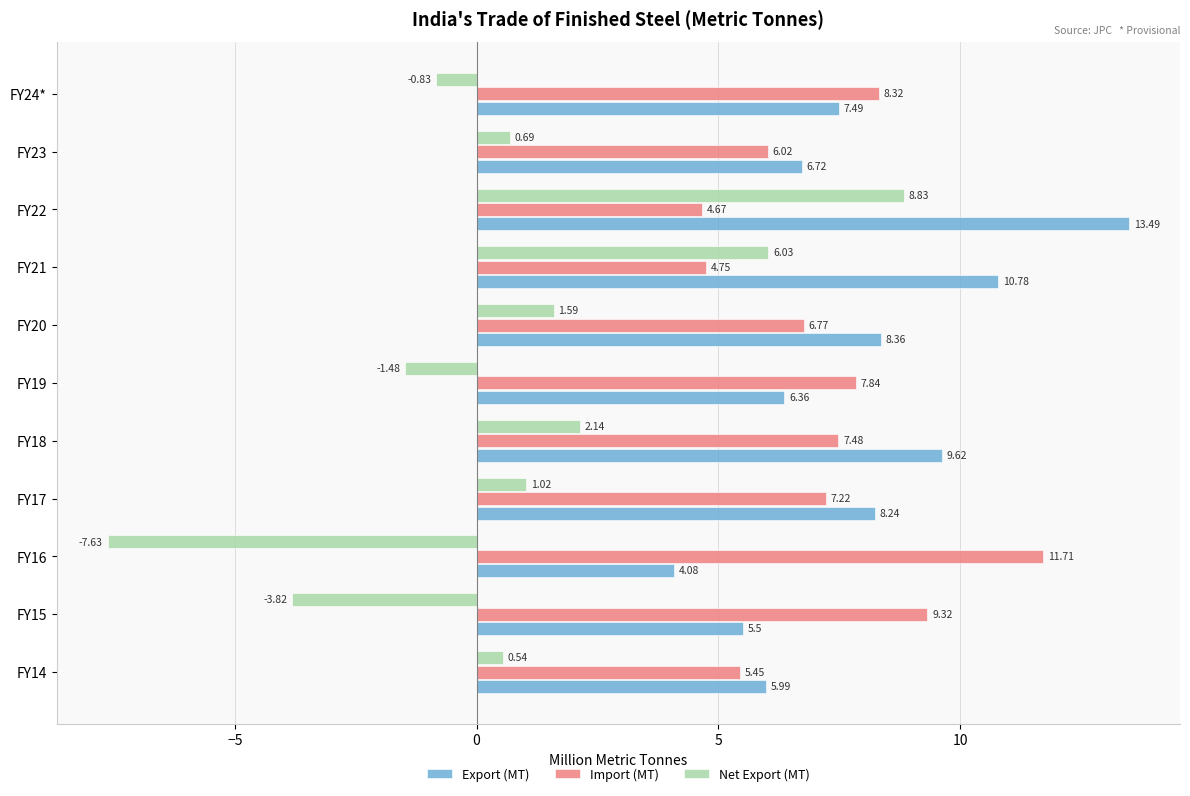

Which series has the largest total across all categories?

Export (MT)